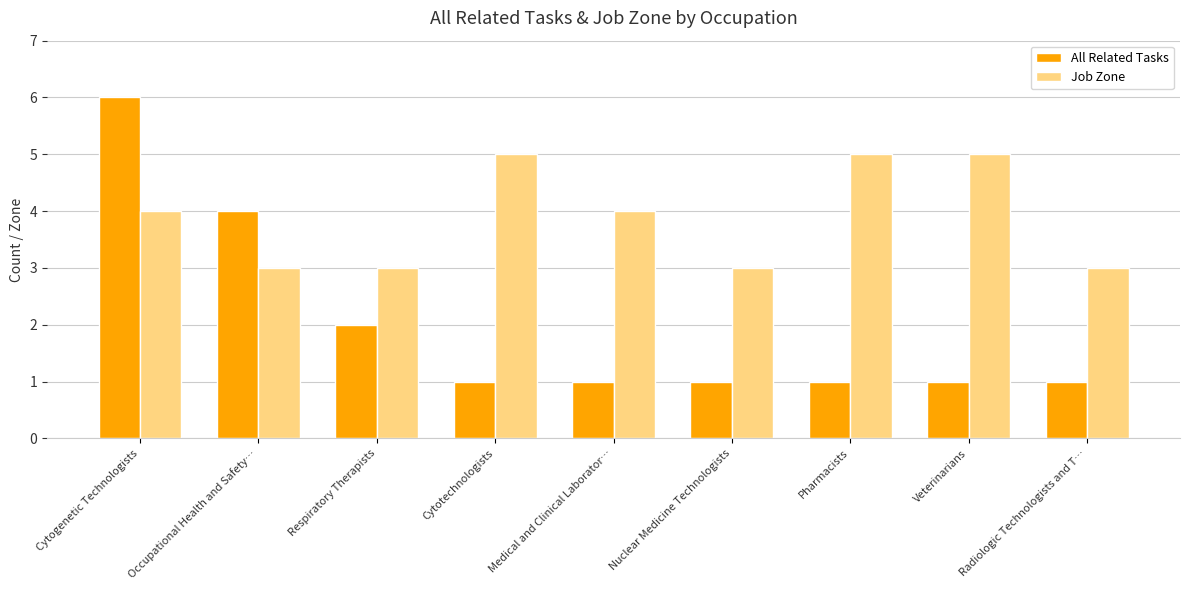

True or false: All Related Tasks has a value of 3 at Cytogenetic Technologists.

False